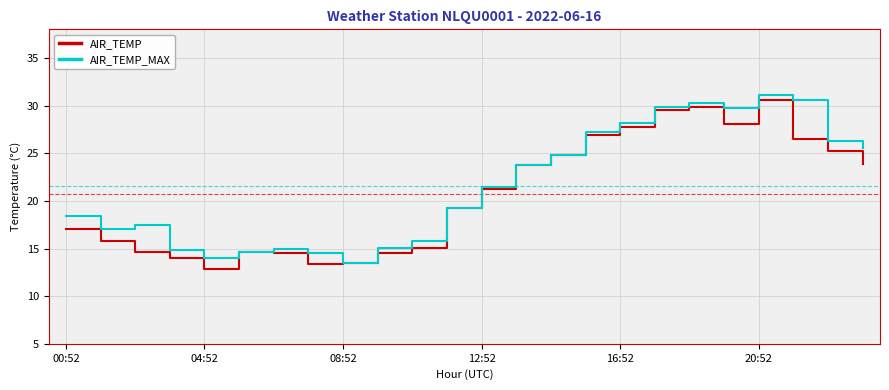

What is the average value of the AIR_TEMP series?

20.7